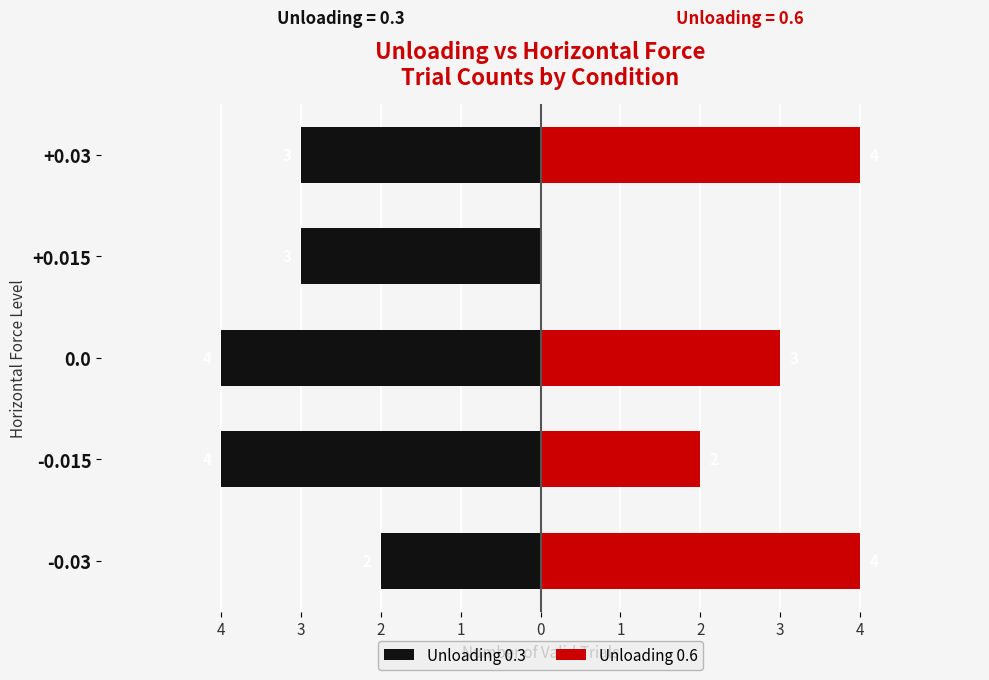

Rank the series at +0.015 from highest to lowest value.

Unloading 0.6, Unloading 0.3